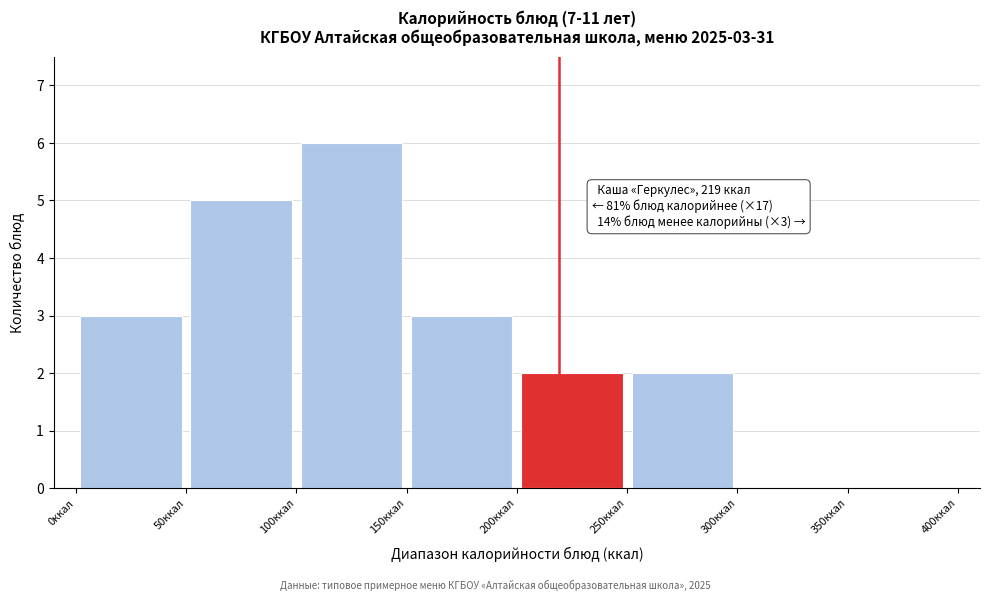

Which range on the x-axis has the tallest bar?

100 to 150